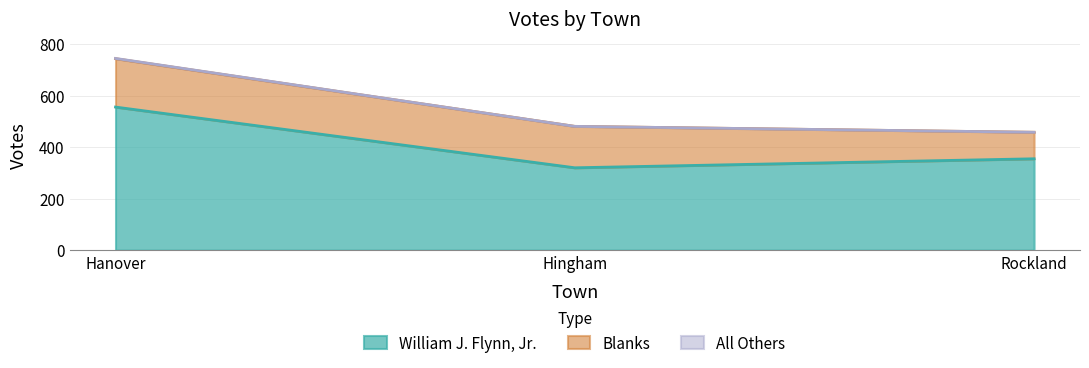

How many lines are shown in the chart?

3